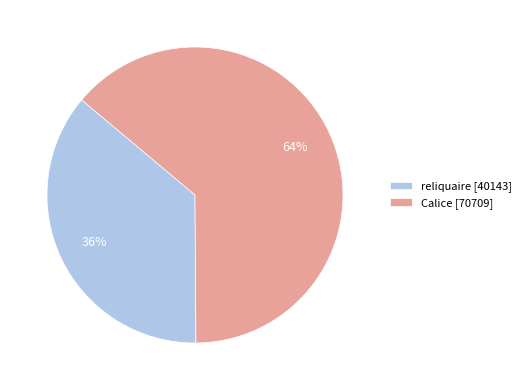

To the nearest percent, what percentage of the pie is Calice?

64%